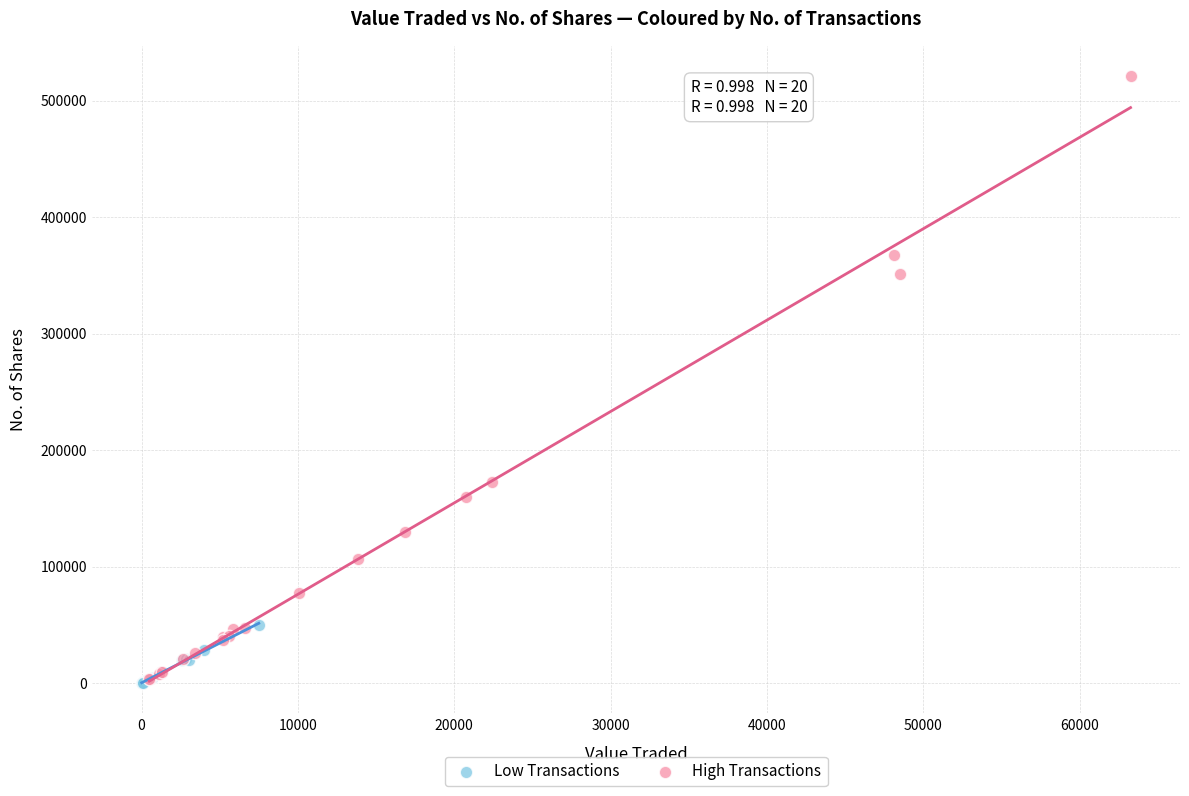

Which series has the largest Y range (max minus min)?

High Transactions